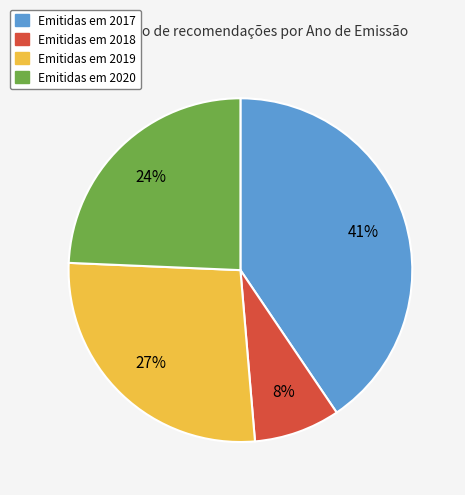

To the nearest percent, what is the average slice percentage?

25%